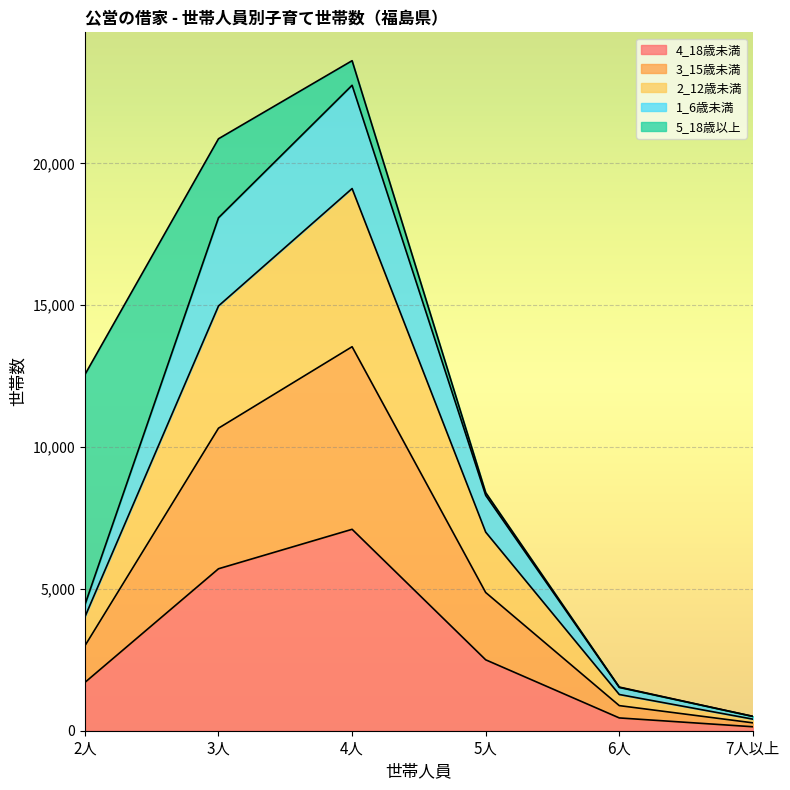

Which category has the highest value in the 4_18歳未満 series?

4人